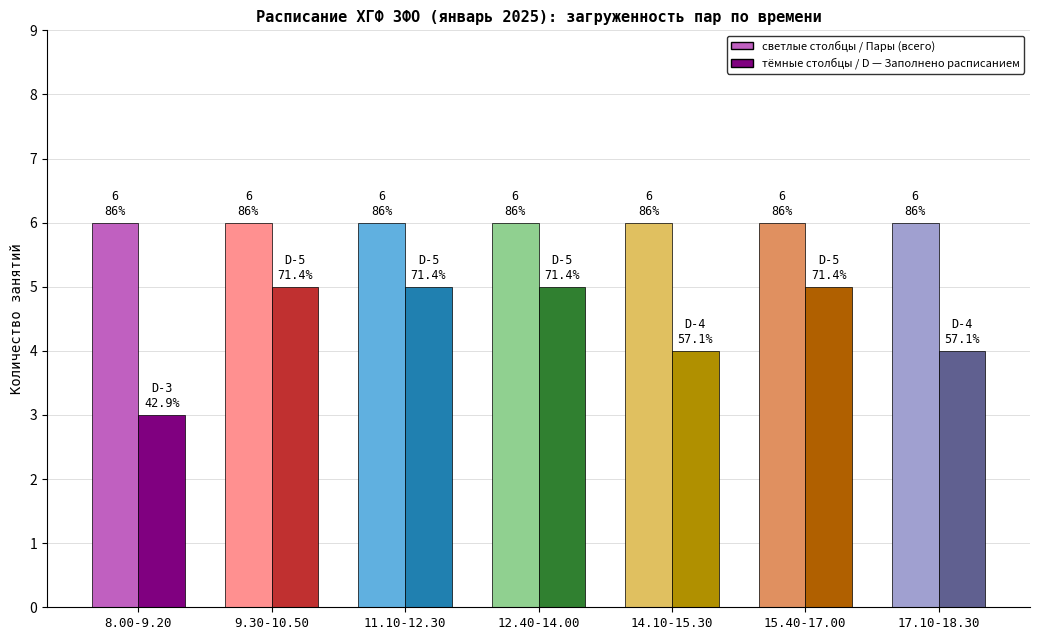

What is the difference between the maximum and minimum values in the Заполнено расписанием series?

2